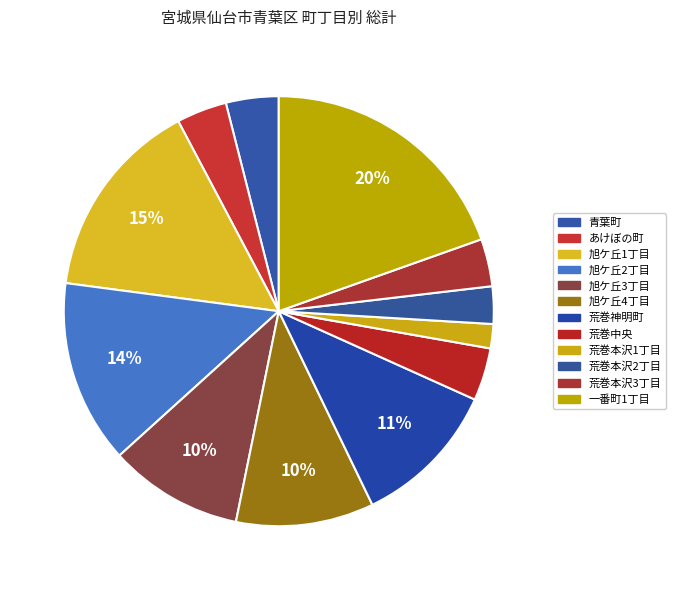

How many segments does this pie chart have?

12